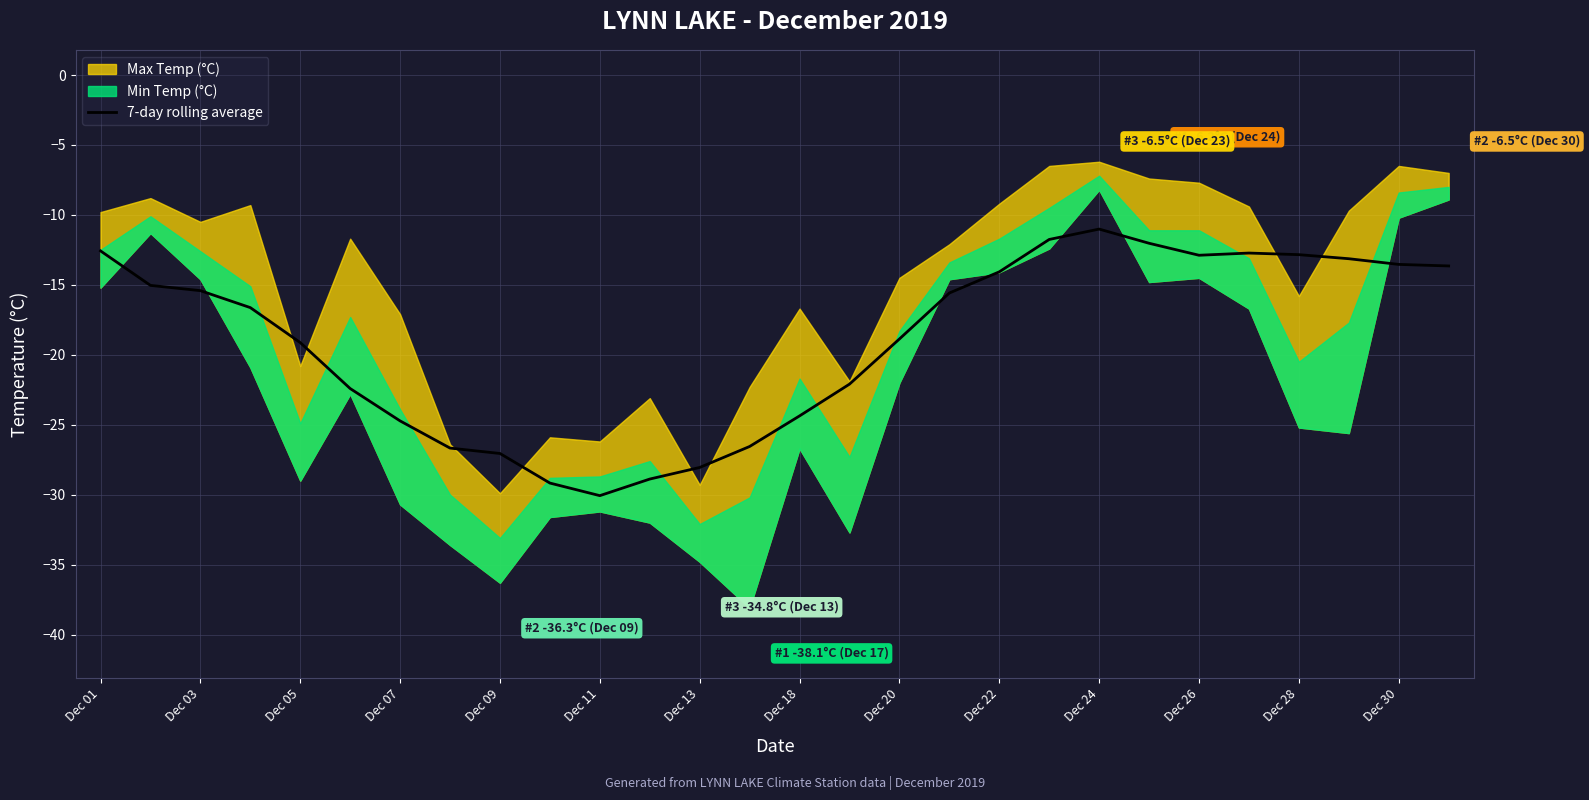

What is the highest value of the 7-day rolling average series?

-11.0